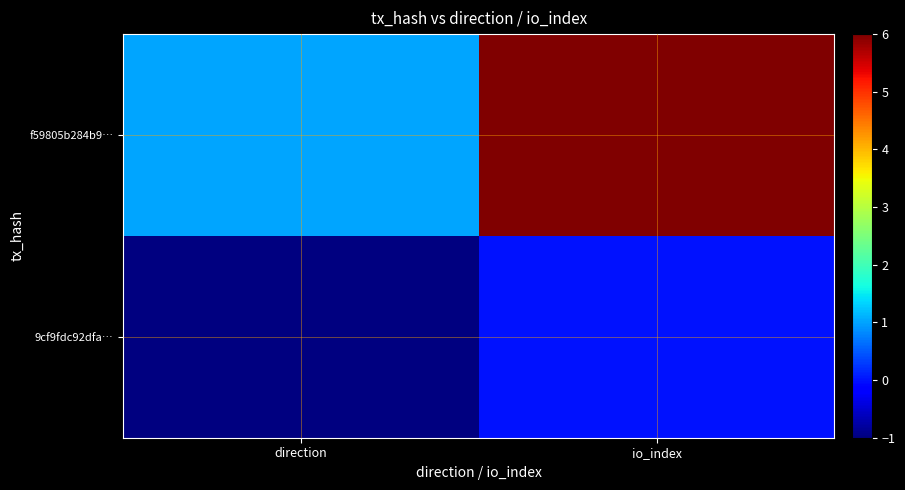

Which series has the widest spread of values?

f59805b284b9…